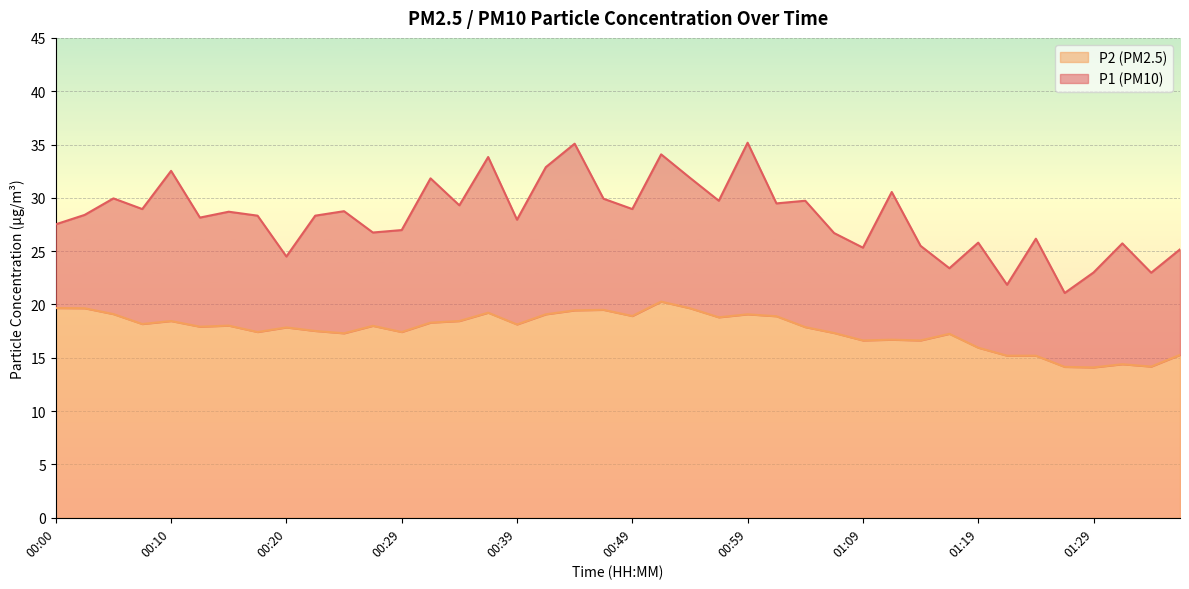

Rank the series by their maximum value, from lowest to highest.

P2, P1